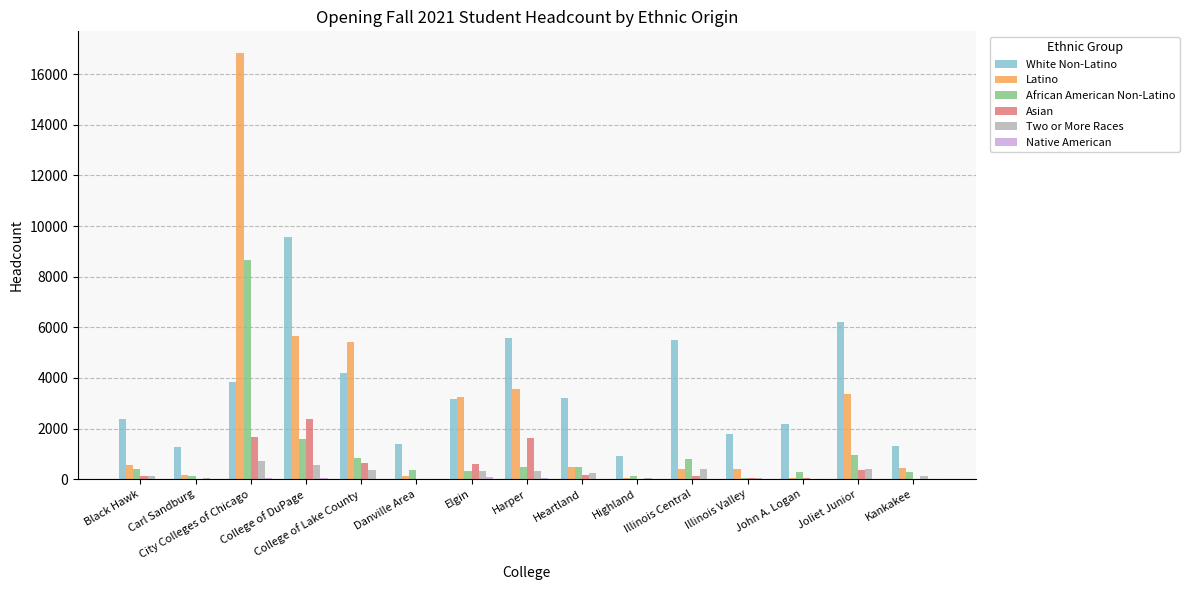

What is the sum of the Asian values at Kankakee and Heartland?

182